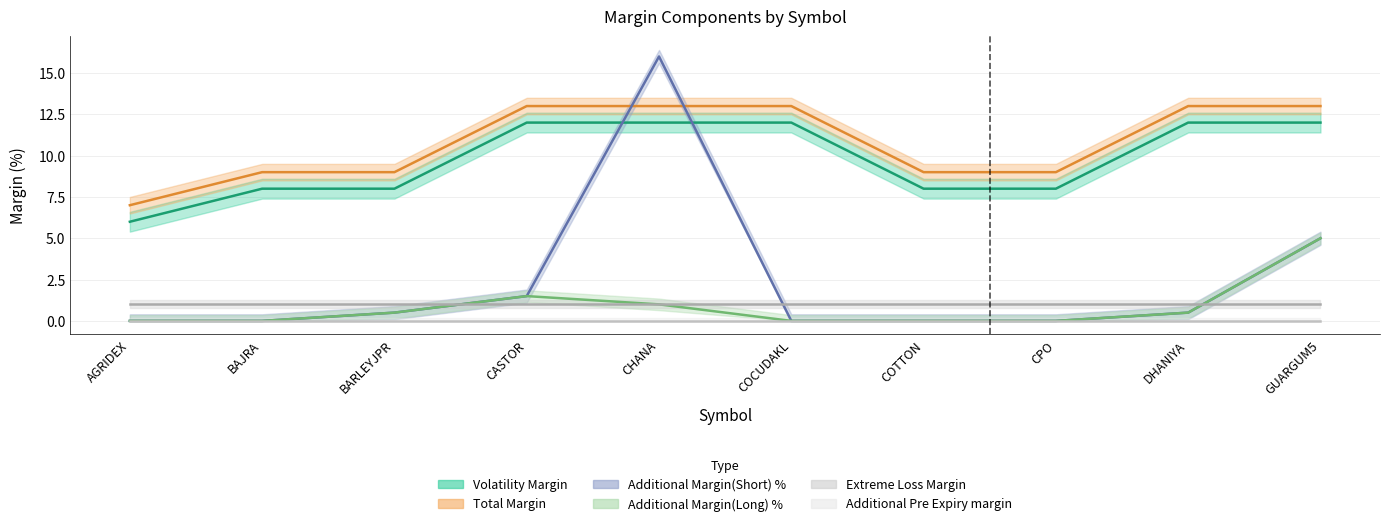

What position from the right is COTTON?

4